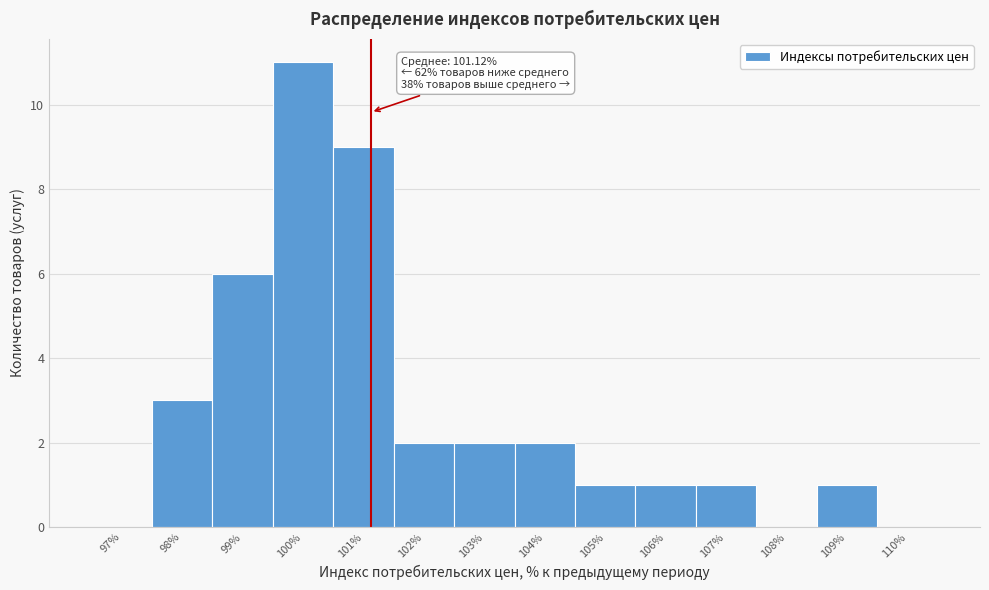

Over which range of the x-axis is the bar tallest?

99.5 to 100.5